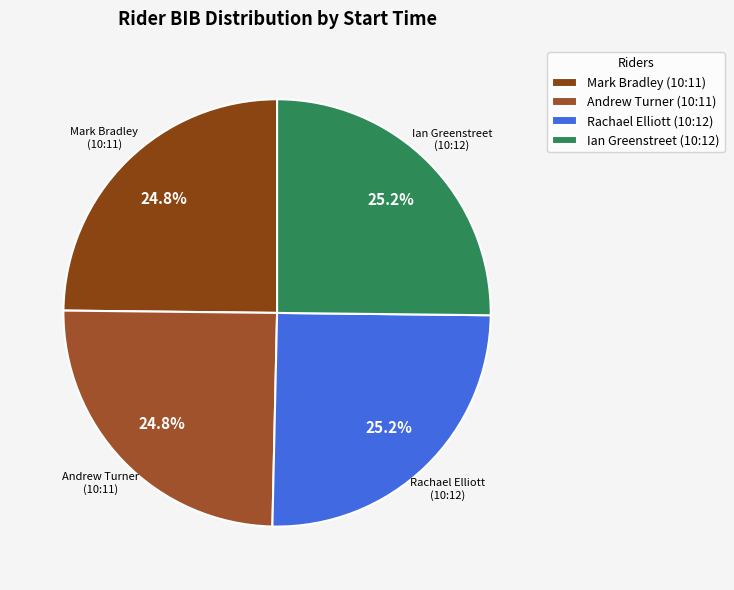

How many slices are in this pie chart?

4